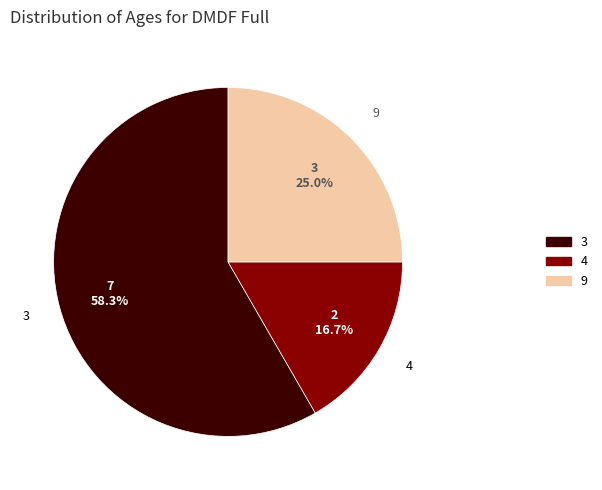

Rank the categories by value from highest to lowest.

3, 9, 4